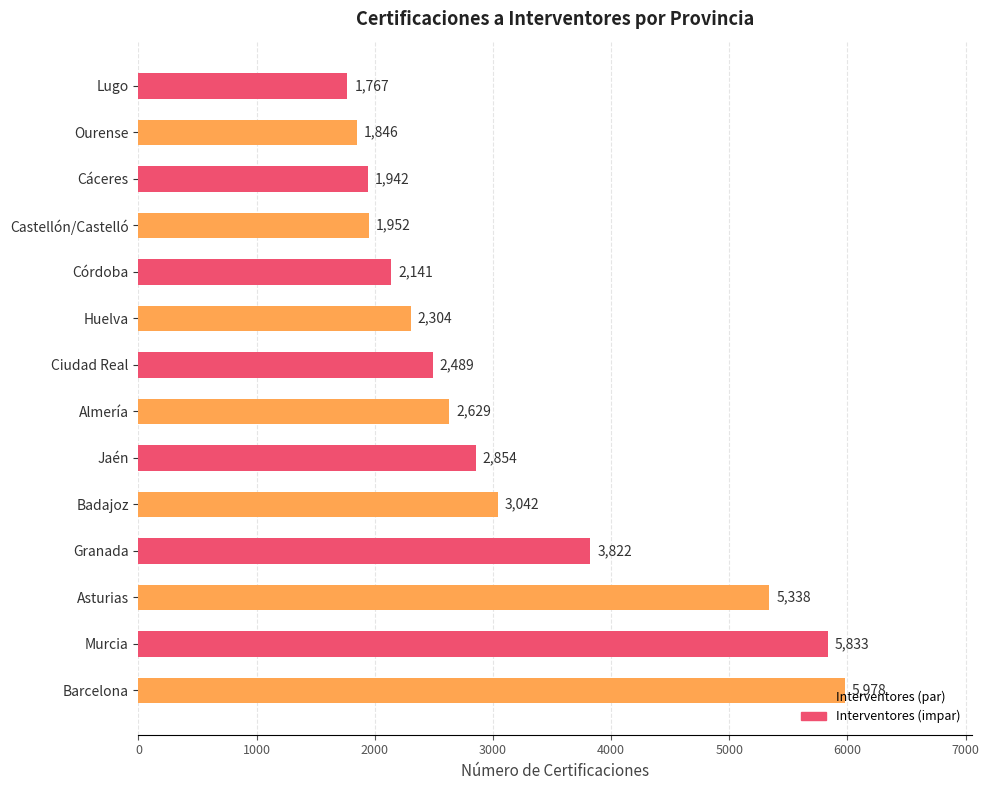

At which label is the value closest to 3872?

Granada